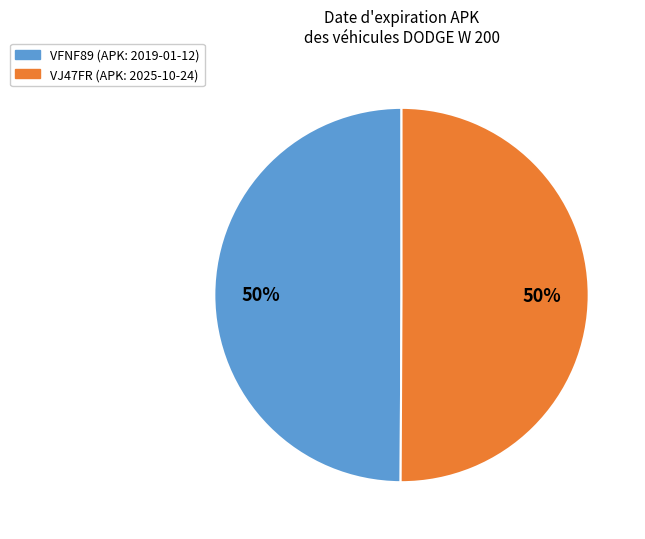

Do VJ47FR and VFNF89 together represent more than half of the pie?

Yes